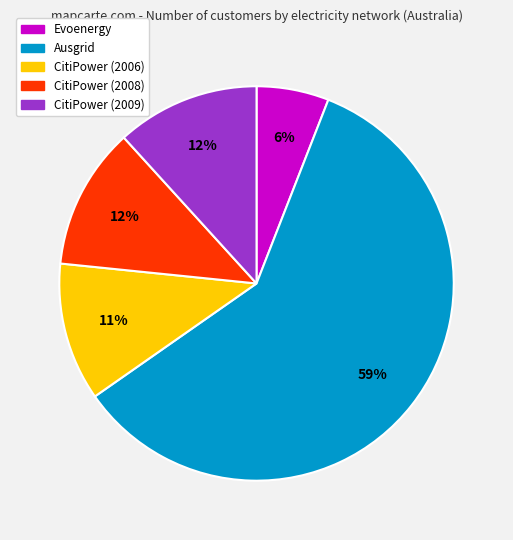

Which slice is the smallest?

Evoenergy